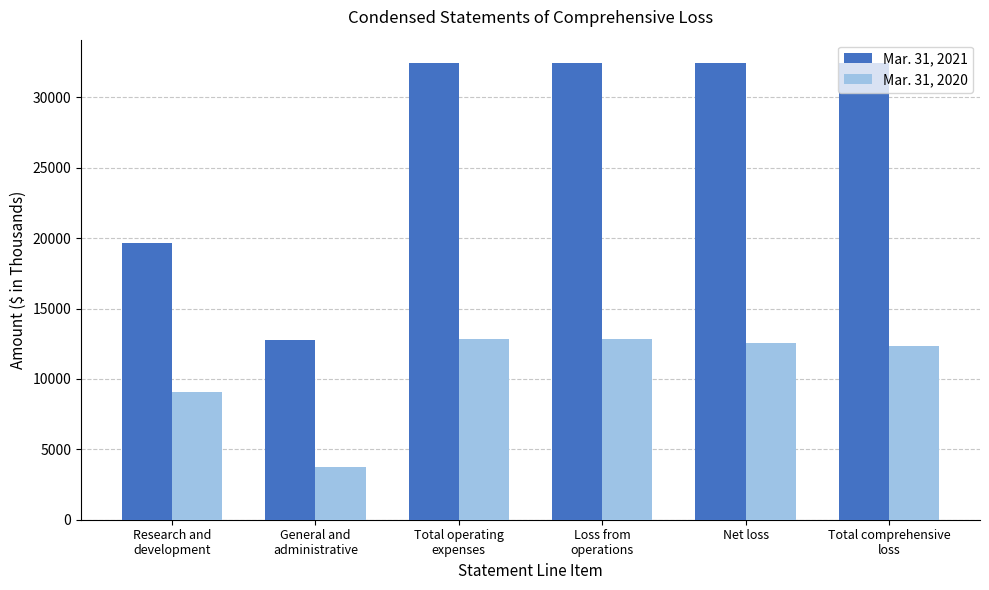

What is the difference between the second highest and second lowest values in the Mar. 31, 2021 series?

12781